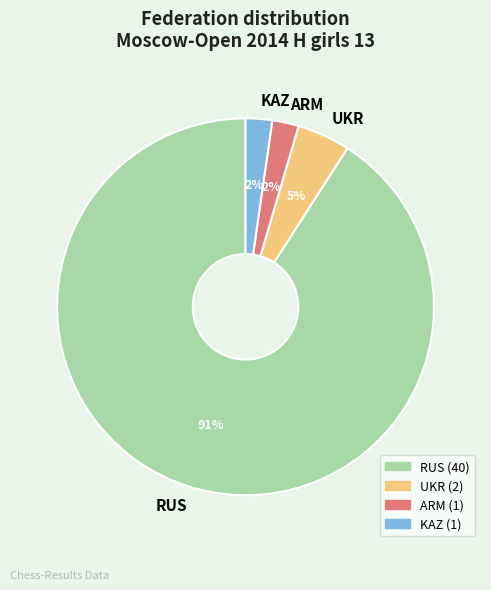

To the nearest percent, what is the difference between the largest and smallest slice percentages?

89%